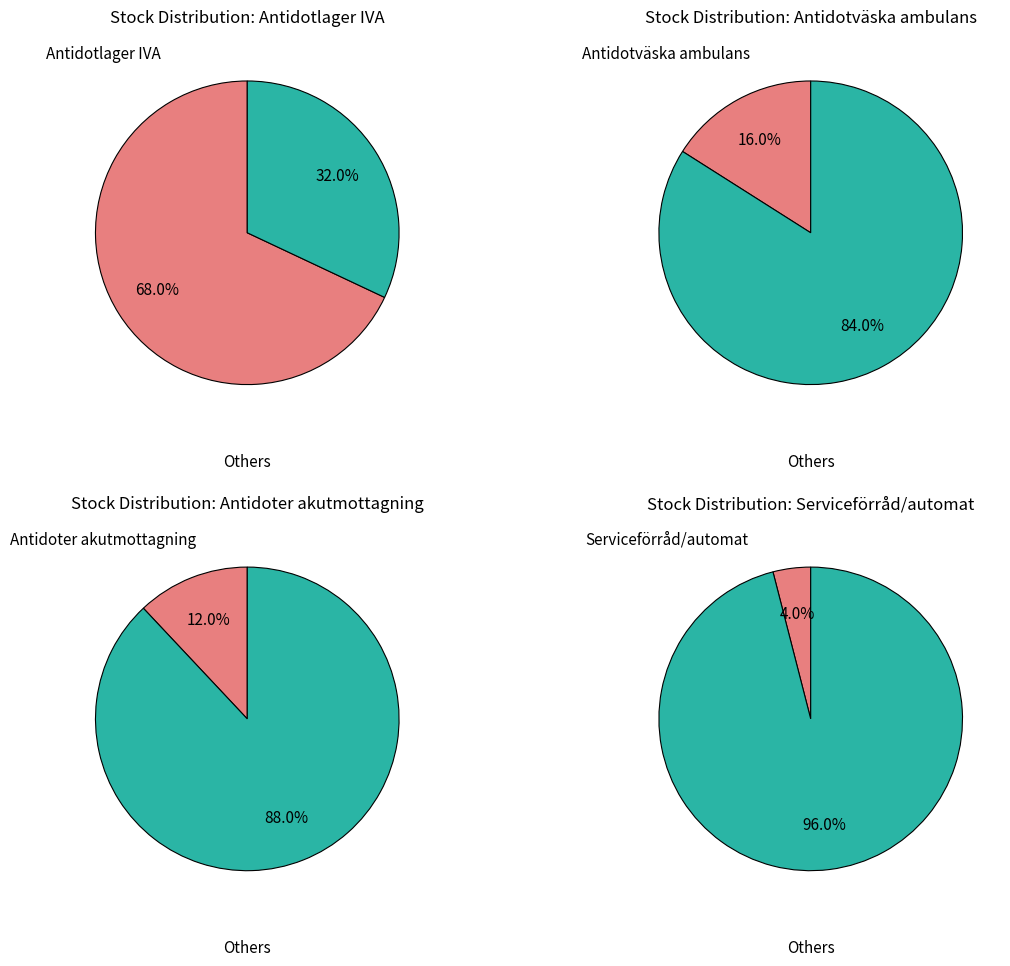

The Antidotväska ambulans slice represents 8% of the pie. True or false?

False